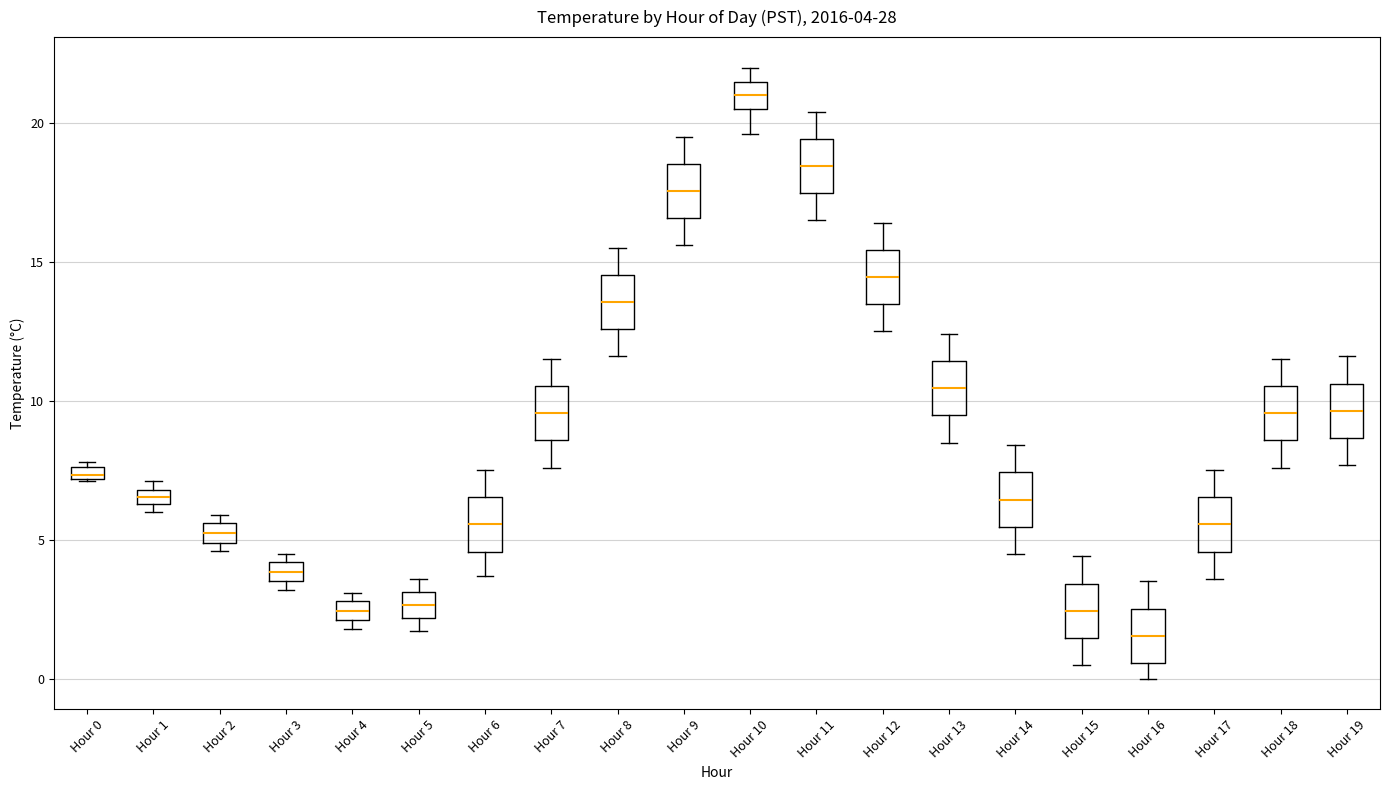

Which box's median line is the highest?

Hour 10